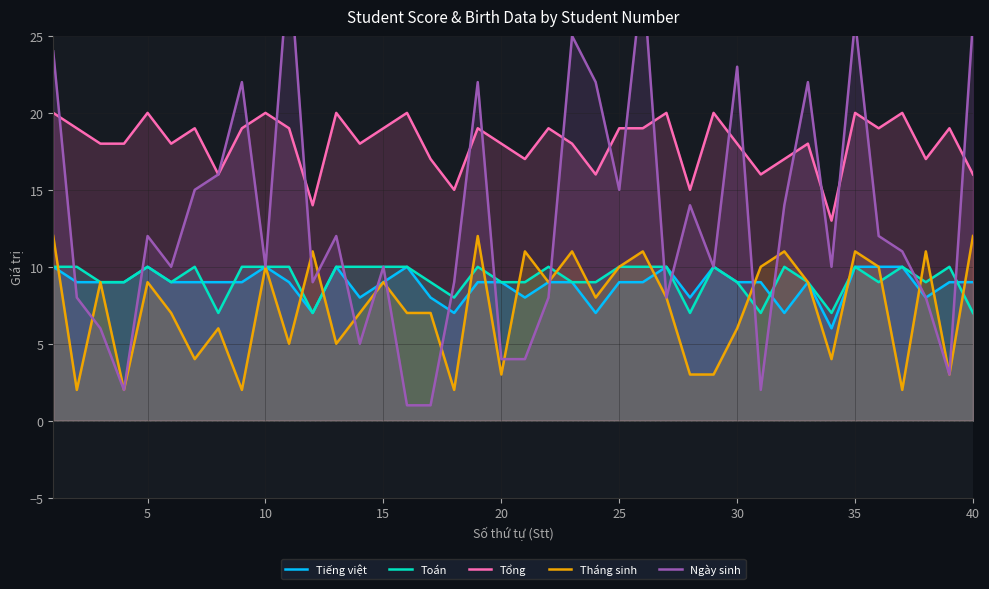

True or false: Tiếng việt and Tổng cross at least once.

False